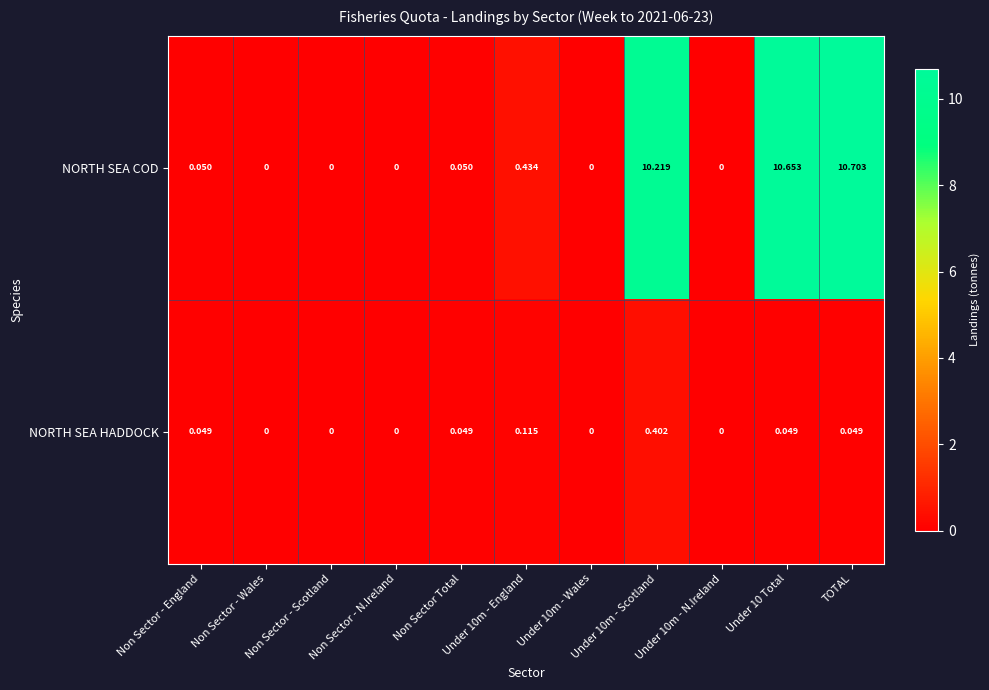

Which category has the highest value across all series?

TOTAL